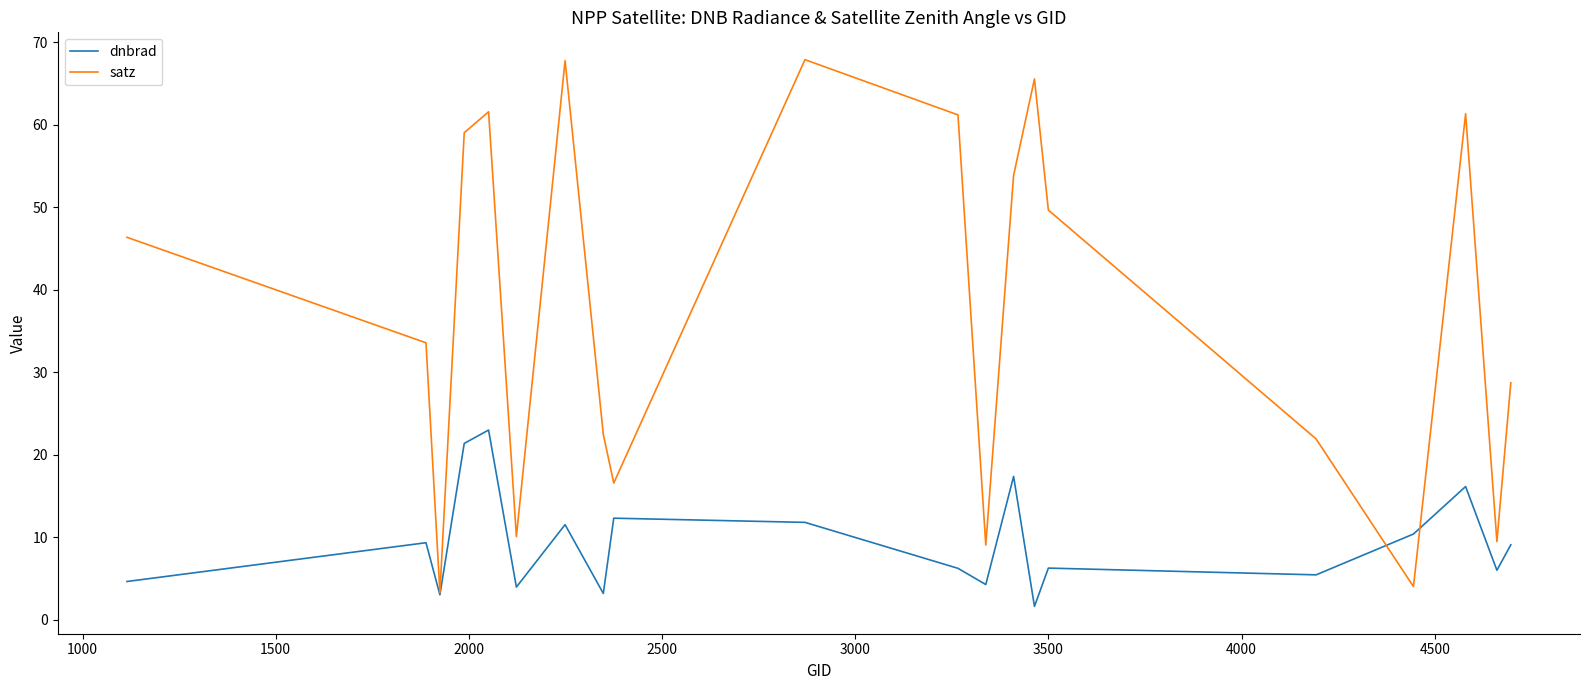

Rank the series by their maximum value, from highest to lowest.

satz, dnbrad